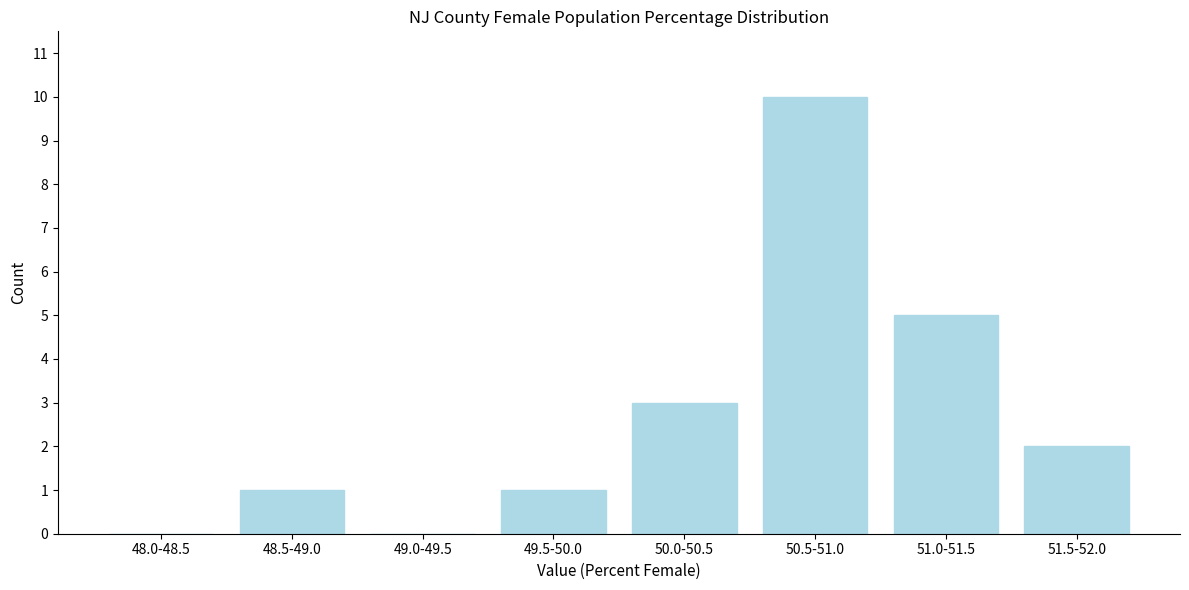

Reading left to right, transcribe all the data shown in this chart.

48.0-48.5=0	48.5-49.0=1	49.0-49.5=0	49.5-50.0=1	50.0-50.5=3	50.5-51.0=10	51.0-51.5=5	51.5-52.0=2